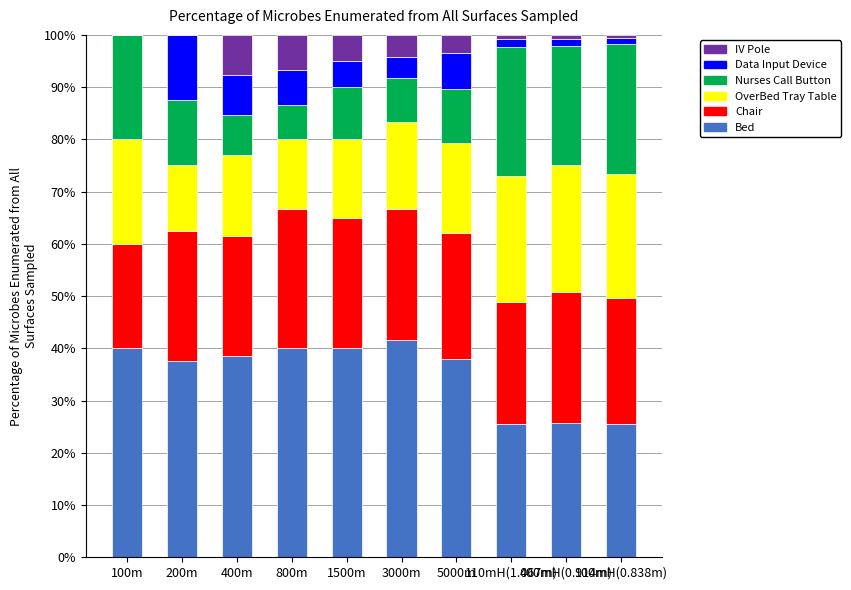

What is the maximum value for Bed?

41.7